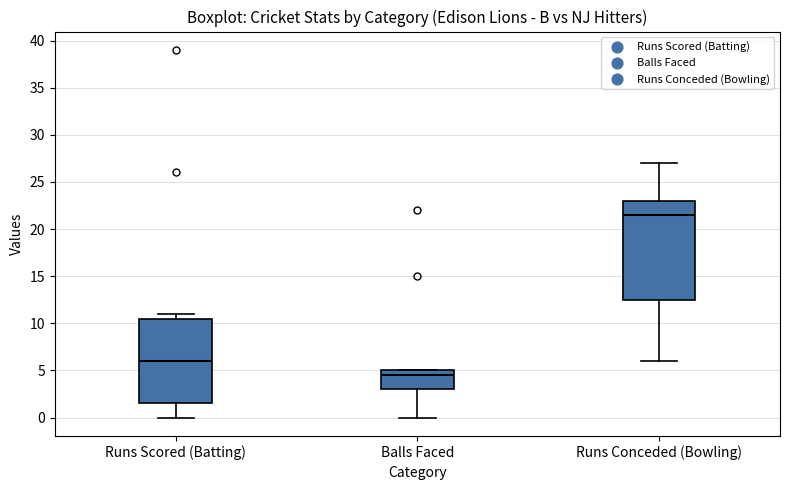

Where is the lower edge of the box for Runs Scored (Batting) on the y-axis? The values are not printed on the chart, so give them approximately, as read against the axis.

1.5